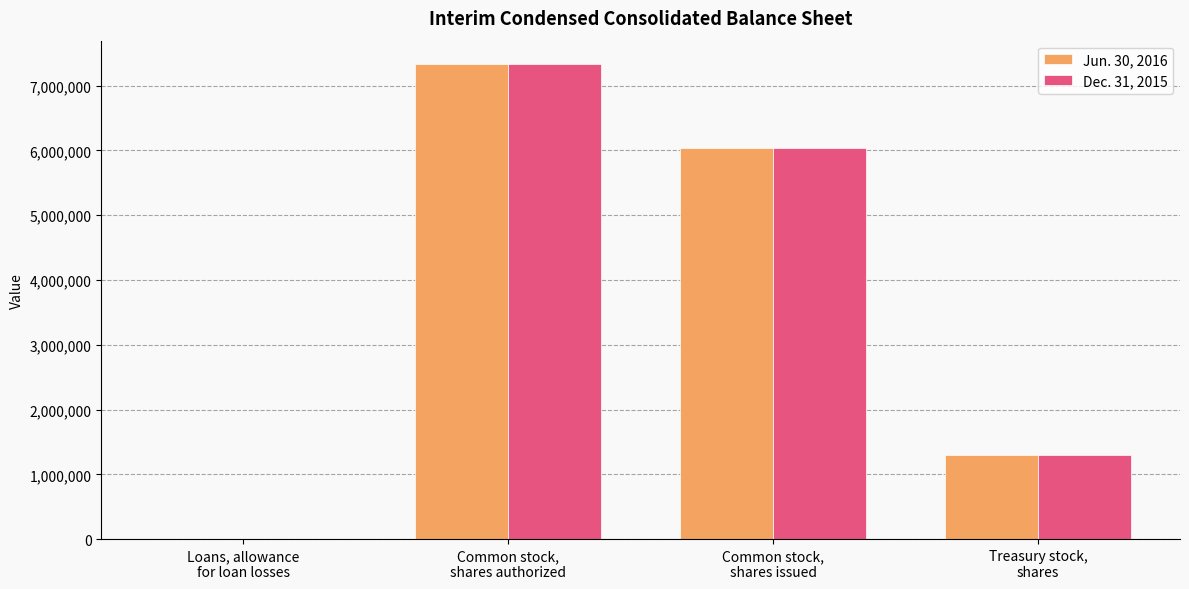

Does the chart contain stacked bars?

No